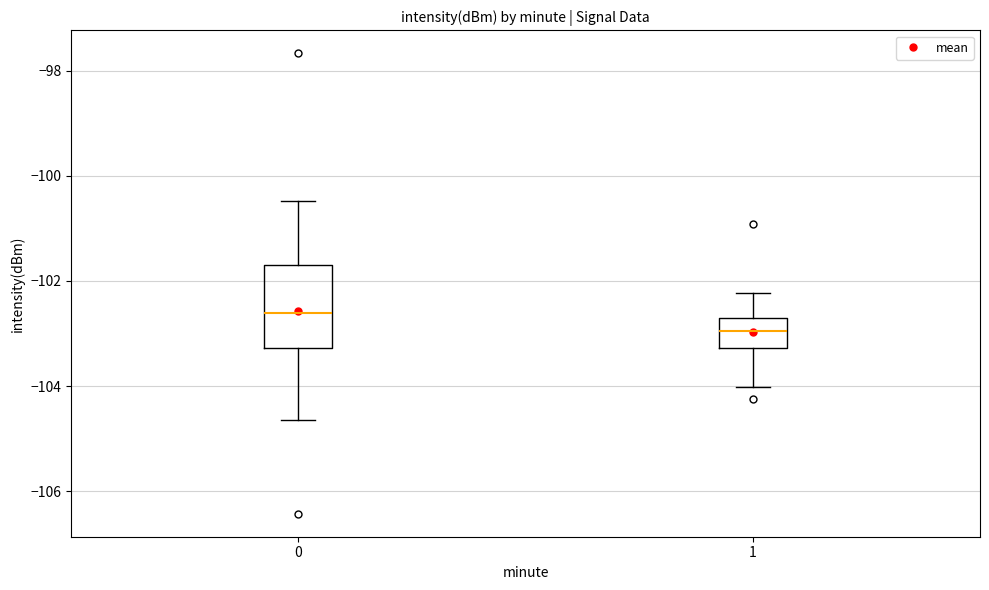

Where is the upper edge of the box at x = 0 on the y-axis? The values are not printed on the chart, so give them approximately, as read against the axis.

-101.8